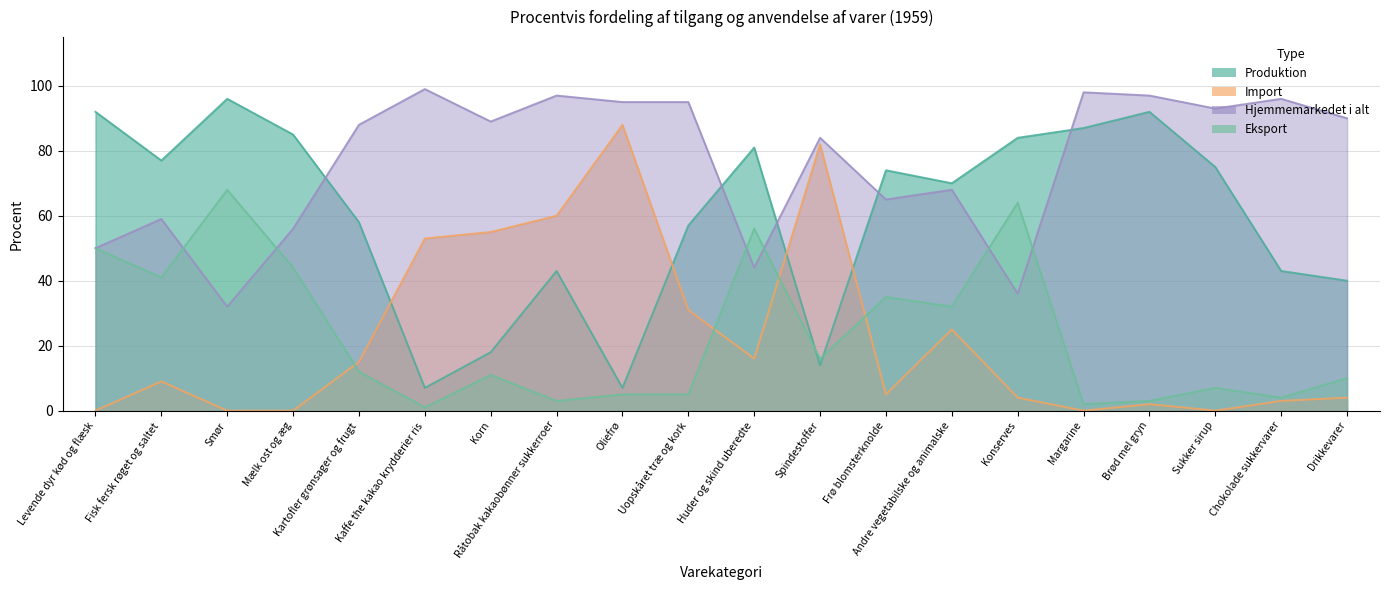

Rank the categories by Produktion value from highest to lowest.

Smør, Levende dyr kød og flæsk, Brød mel gryn, Margarine, Mælk ost og æg, Konserves, Huder og skind uberedte, Fisk fersk røget og saltet, Sukker sirup, Frø blomsterknolde, Andre vegetabilske og animalske, Kartofler grønsager og frugt, Uopskåret træ og kork, Råtobak kakaobønner sukkerroer, Chokolade sukkervarer, Drikkevarer, Korn, Spindestoffer, Kaffe the kakao krydderier ris, Oliefrø